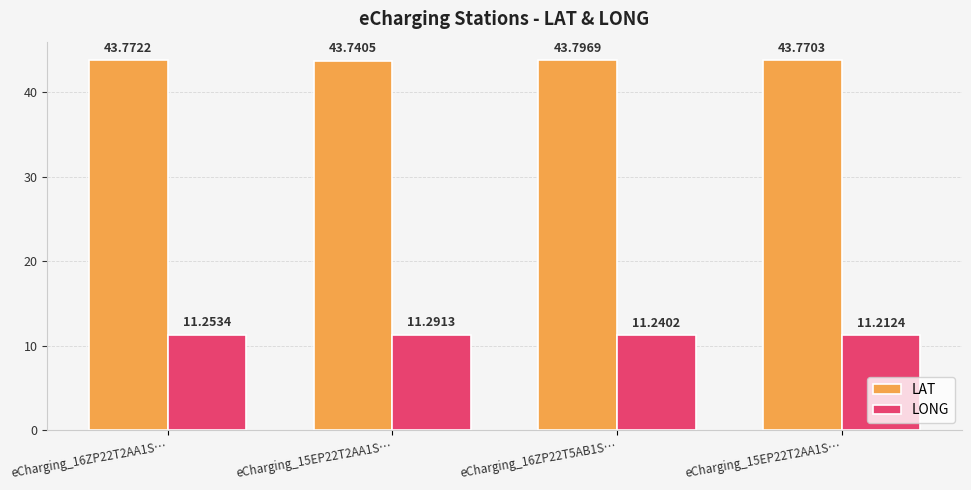

At how many categories does at least one series exceed 20?

4